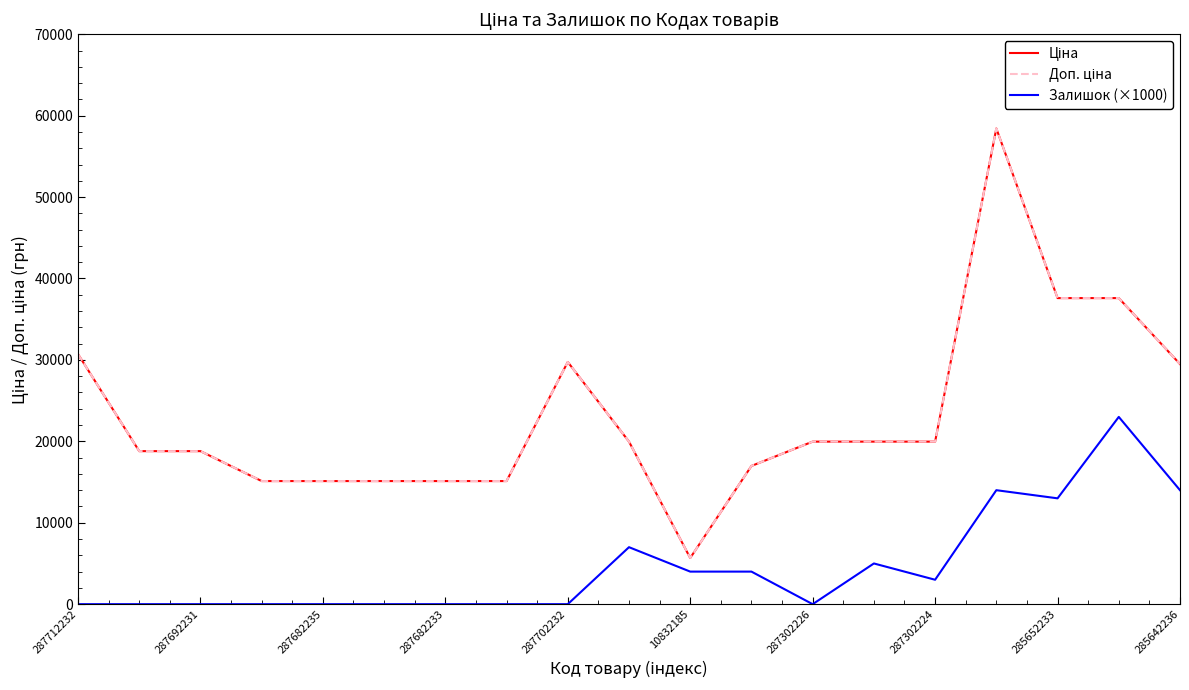

Does the chart have visible grid lines?

No